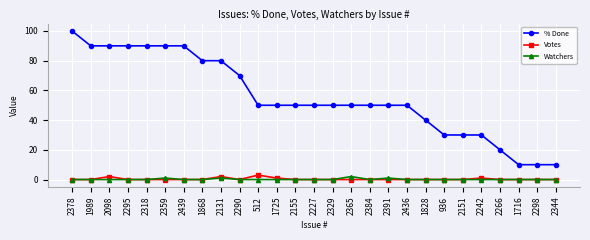

Is it true that % Done equals 17 at 2344?

False